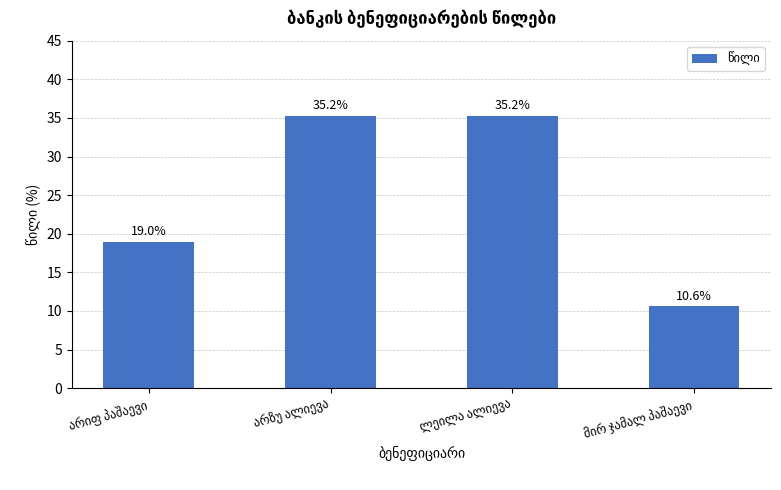

What is the maximum value shown in the chart?

35.2